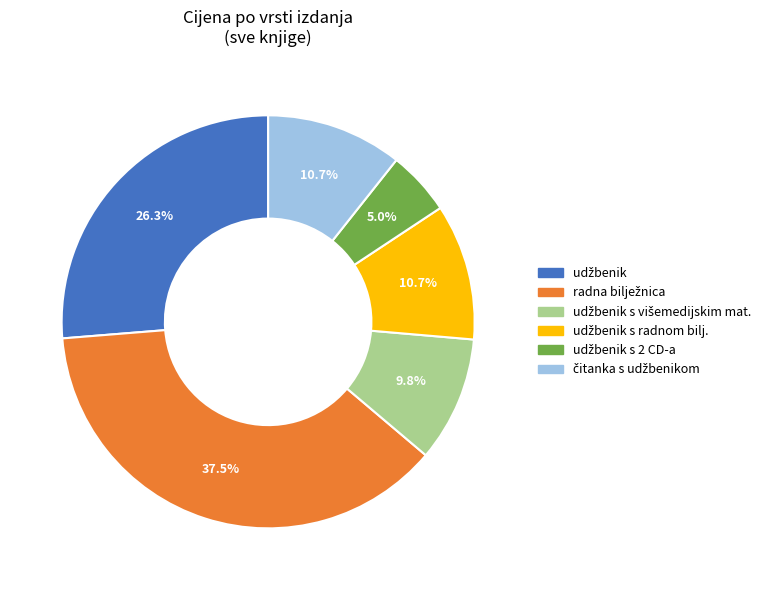

Count the number of slices in the pie.

6